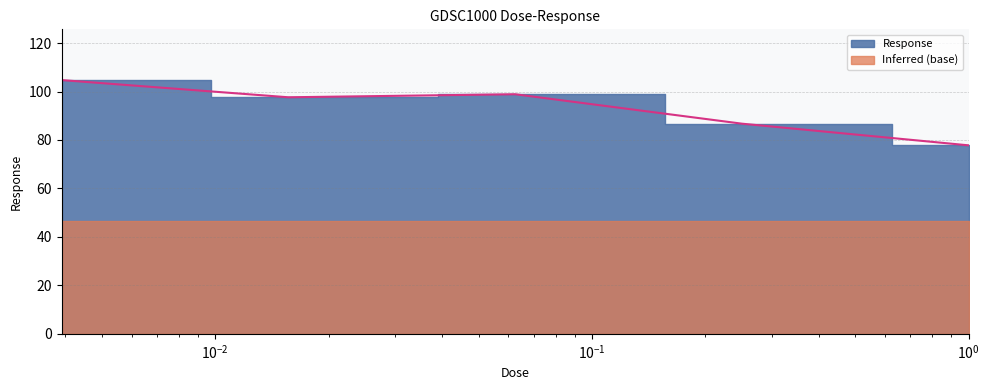

How many points are higher than both their immediate neighbors (excluding endpoints)?

1